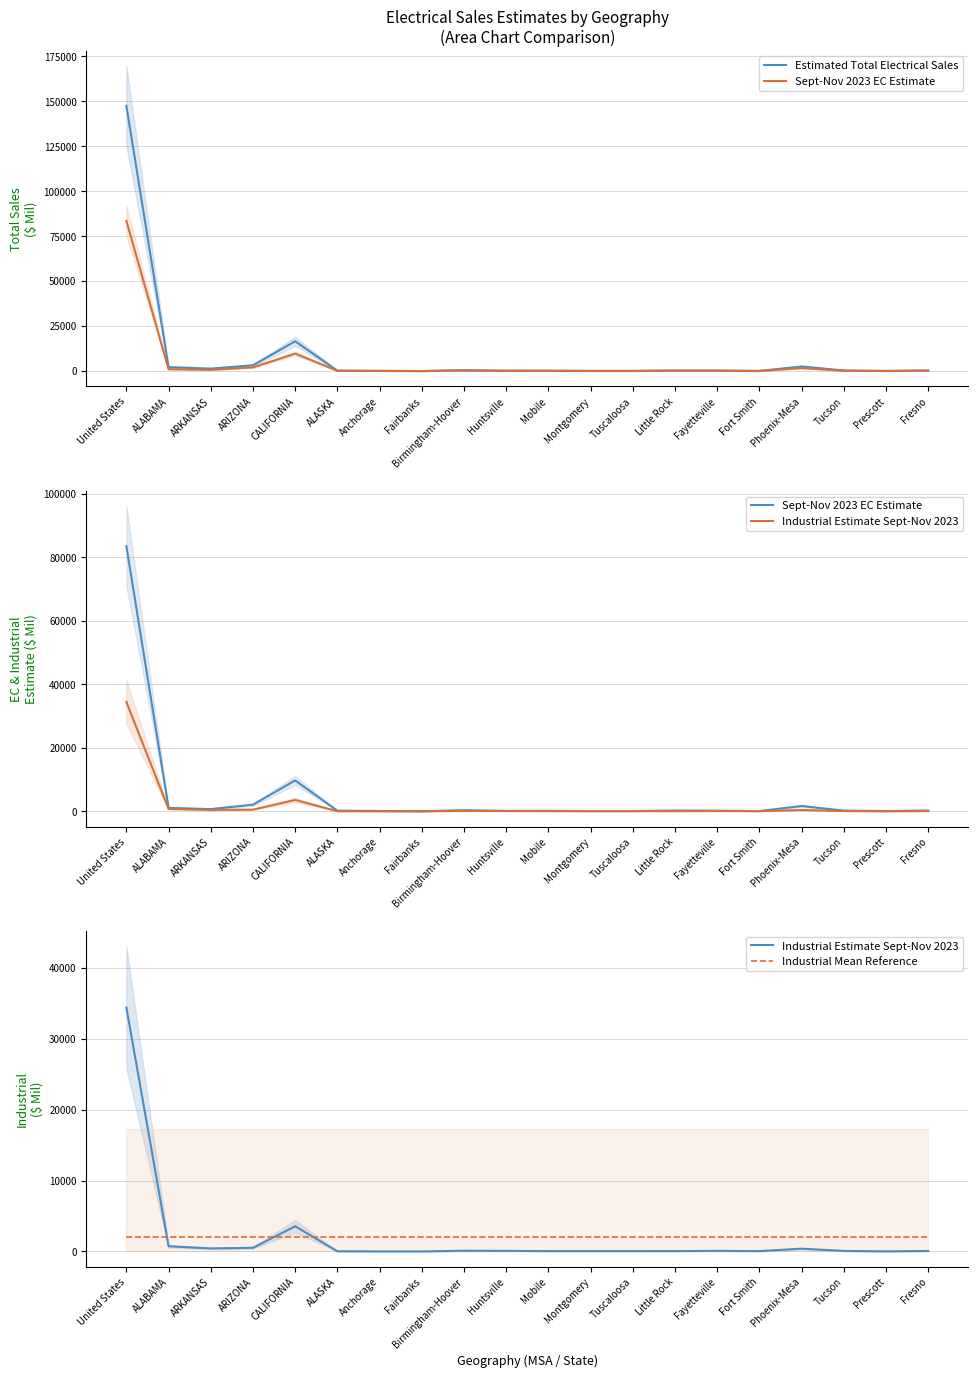

Which series has the largest total across all categories?

Estimated Total Electrical Sales